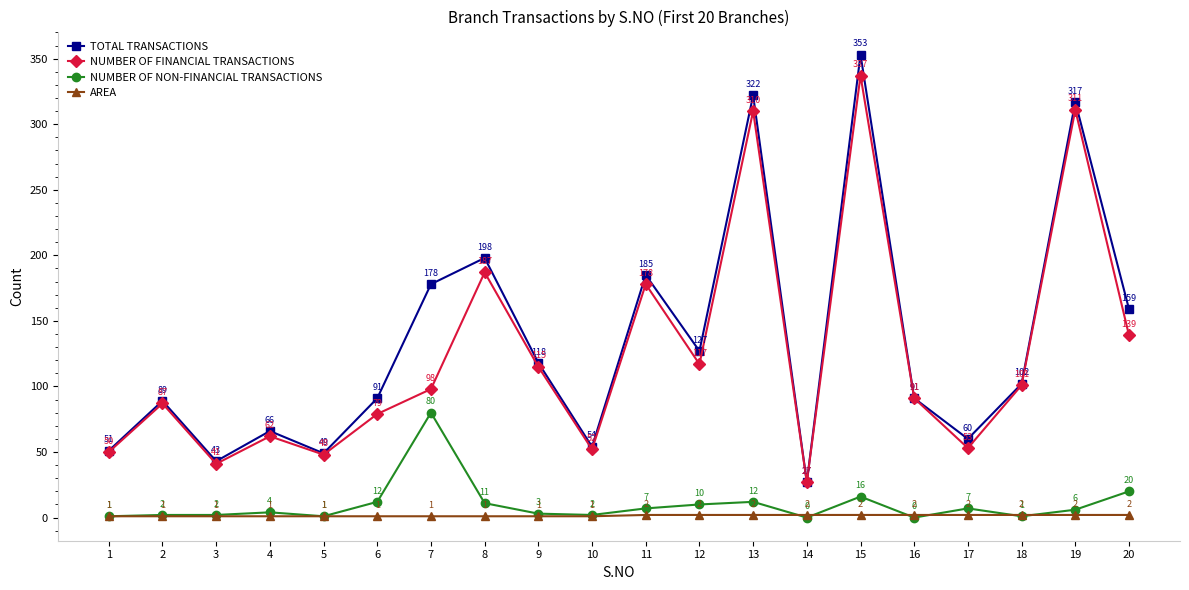

What is the maximum value shown in the chart?

353